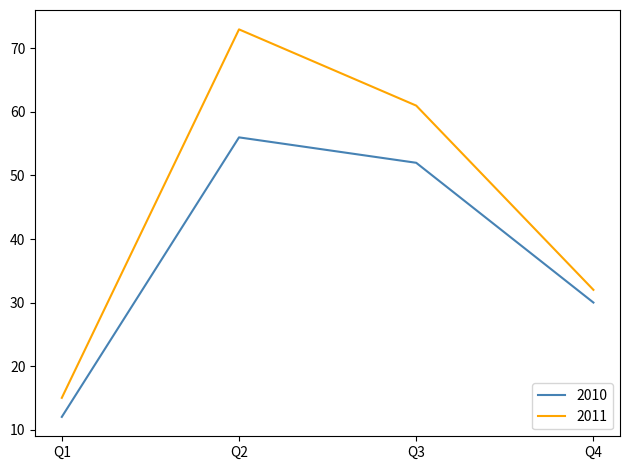

Reading right to left, what are all the values shown in this chart?

2010: Q4=30	Q3=52	Q2=56	Q1=12
2011: Q4=32	Q3=61	Q2=73	Q1=15